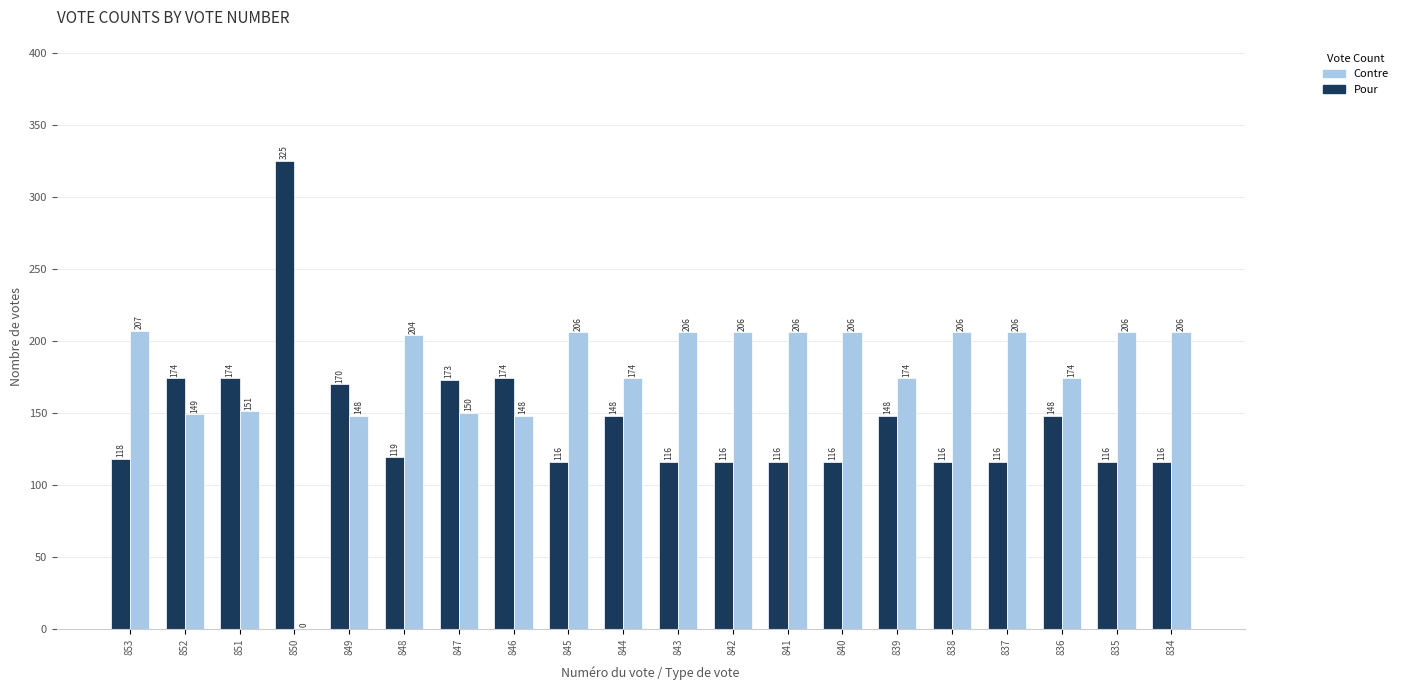

Which category has the highest value in the Pour series?

850